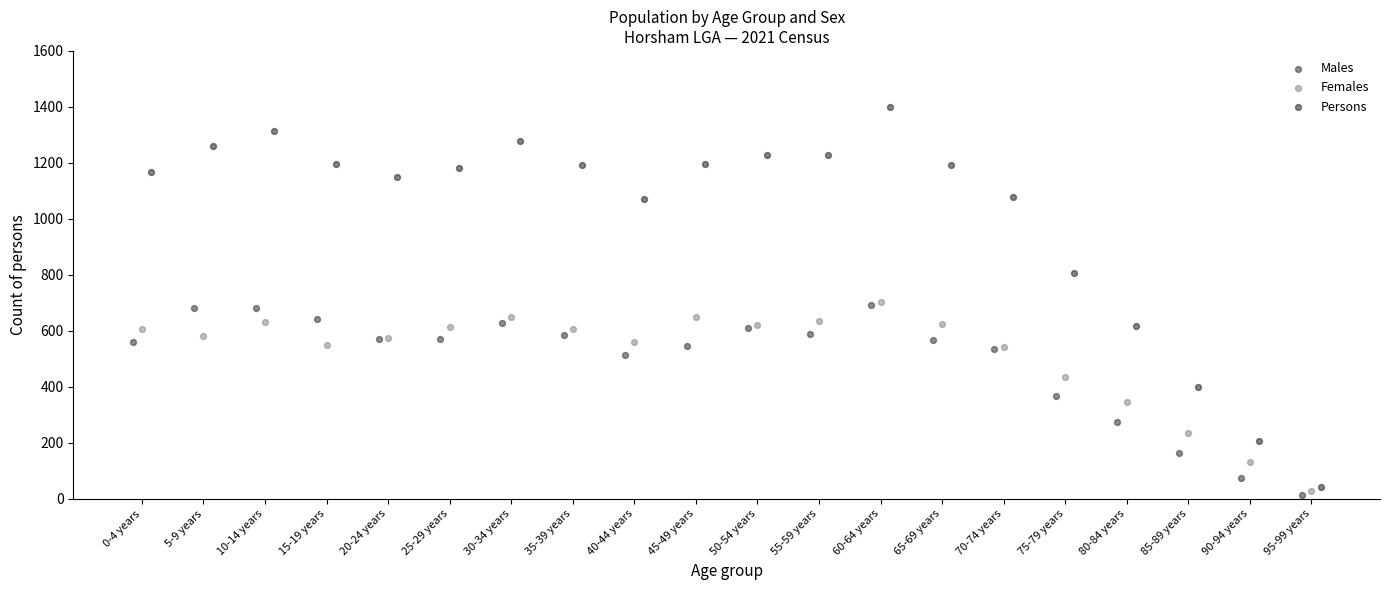

Which series has the largest Y range (max minus min)?

Persons